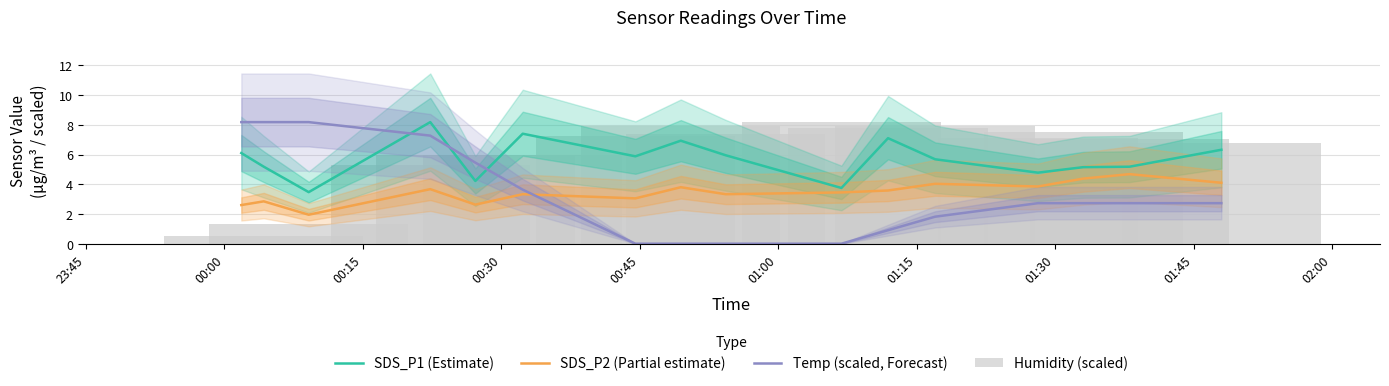

True or false: SDS_P1 (Estimate) and SDS_P2 (Partial estimate) intersect in this chart.

False